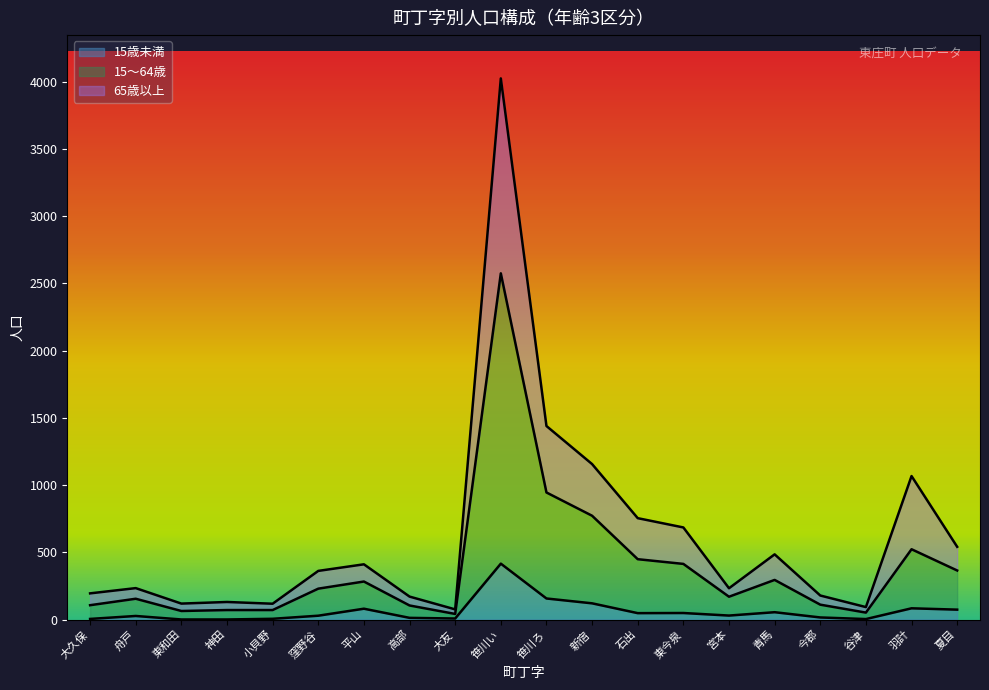

What is the total value across all series at 小貝野?

118